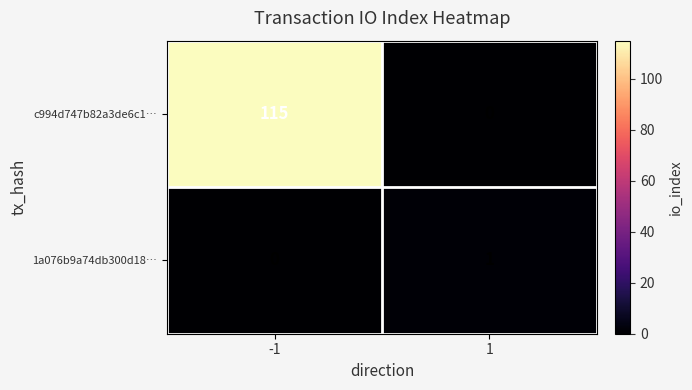

At which category is the sum across all series the highest?

-1